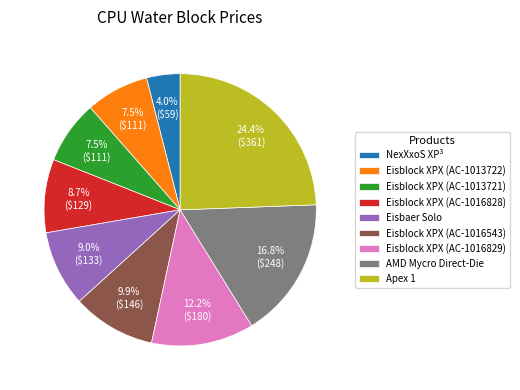

Which category has the smallest portion of the pie?

NexXxoS XP³